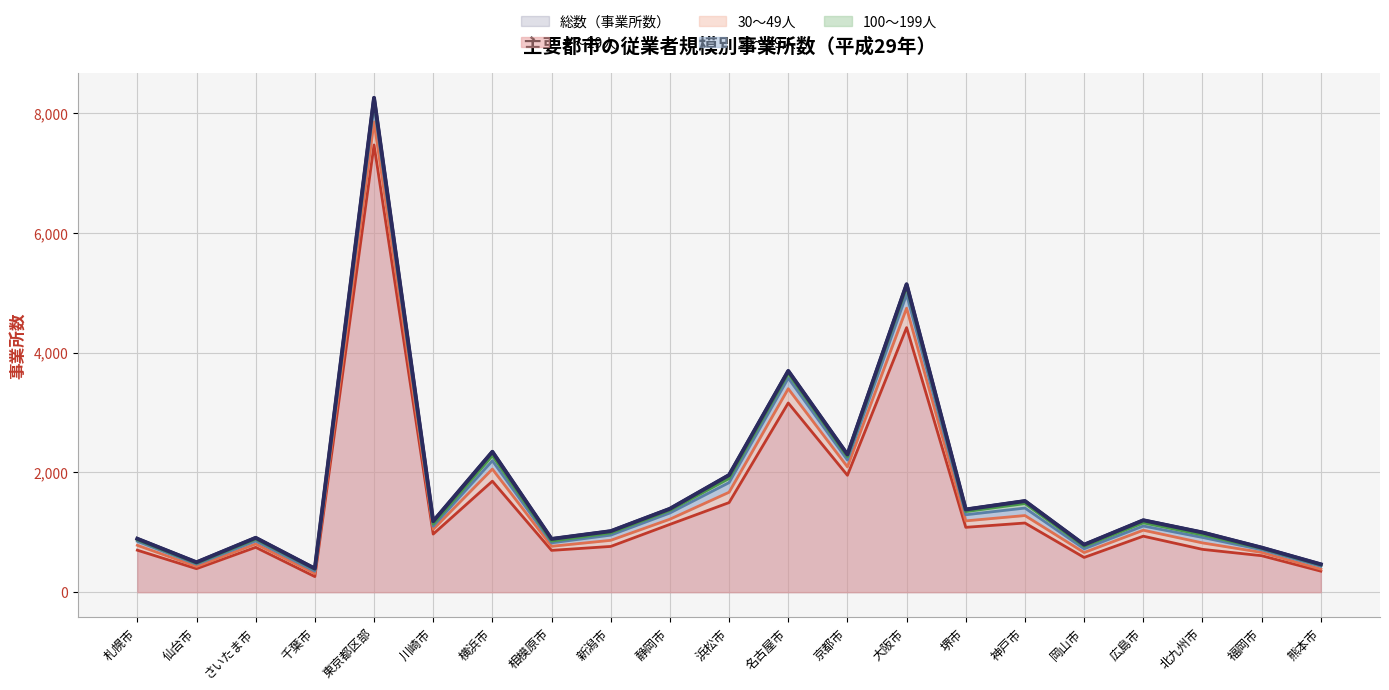

At which category does 総数（事業所数） reach its first local peak?

さいたま市